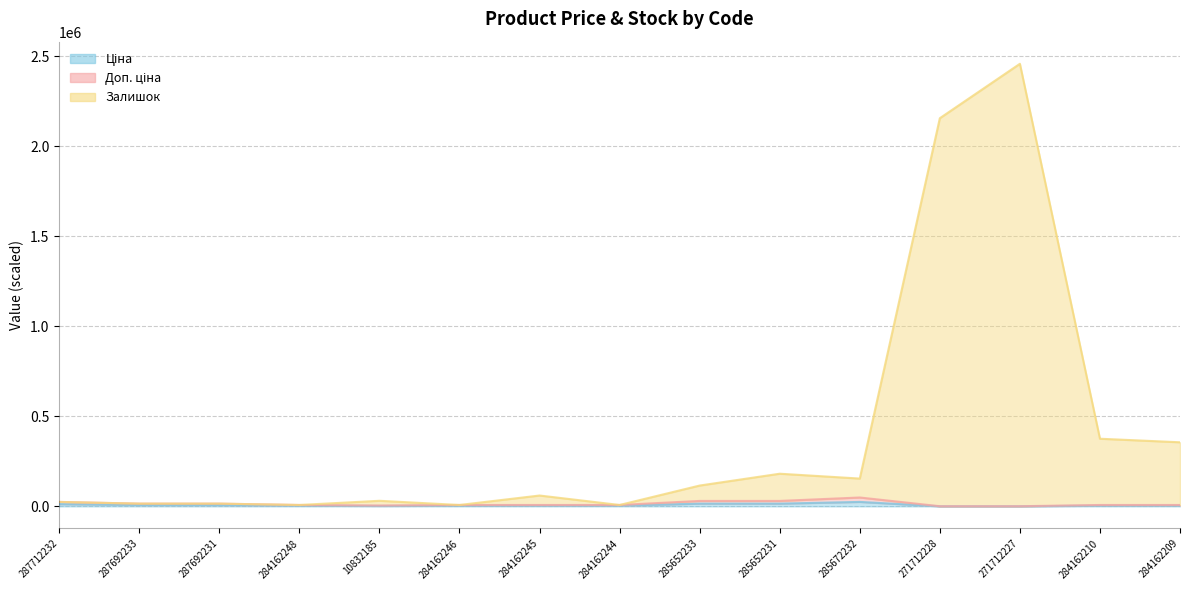

Reading right to left, transcribe all the data shown in this chart.

Ціна: 3792.0	3792.0	236.0	236.0	24573.7	15037.4	15037.4	3792.0	3792.0	3792.0	2269.5	3792.0	7518.7	7518.7	12286.9
Доп. ціна: 7584.1	7584.1	668.6	668.6	49147.4	30074.9	30074.9	7584.1	7584.1	7584.1	4539.1	7584.1	15037.4	15037.4	24573.7
Залишок: 355821.0	375532.6	2458039.0	2155795.6	154275.6	181196.6	115491.5	7584.1	60148.1	7584.1	30821.1	7584.1	15037.4	15037.4	24573.7